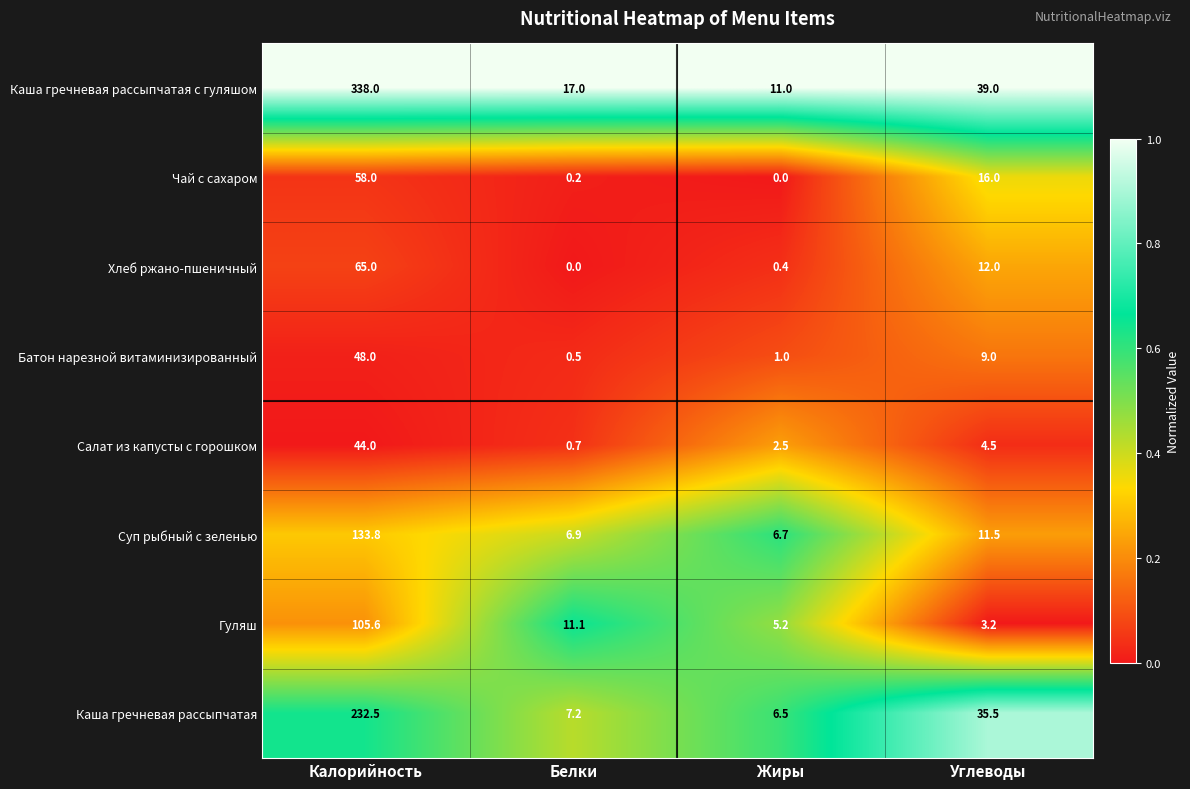

What is the sum of all Батон нарезной витаминизированный values?

58.5